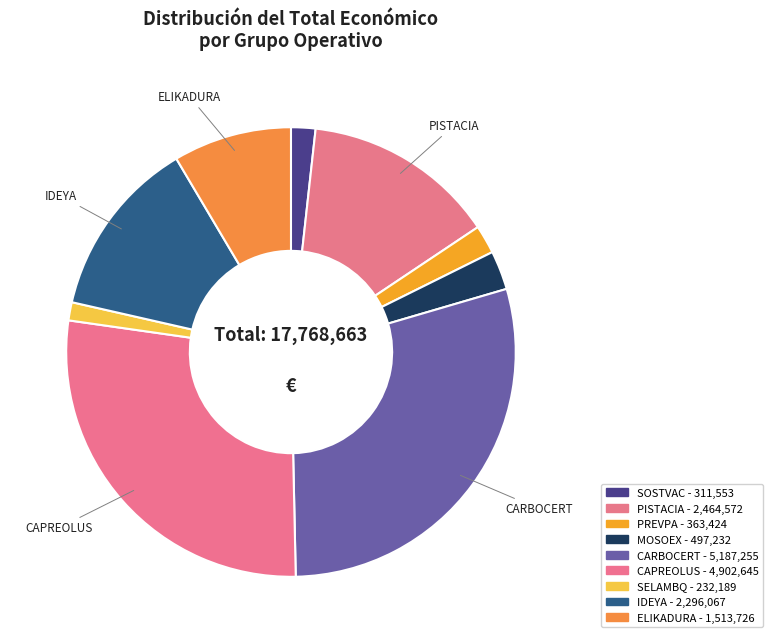

Which category has the smallest portion of the pie?

SELAMBQ